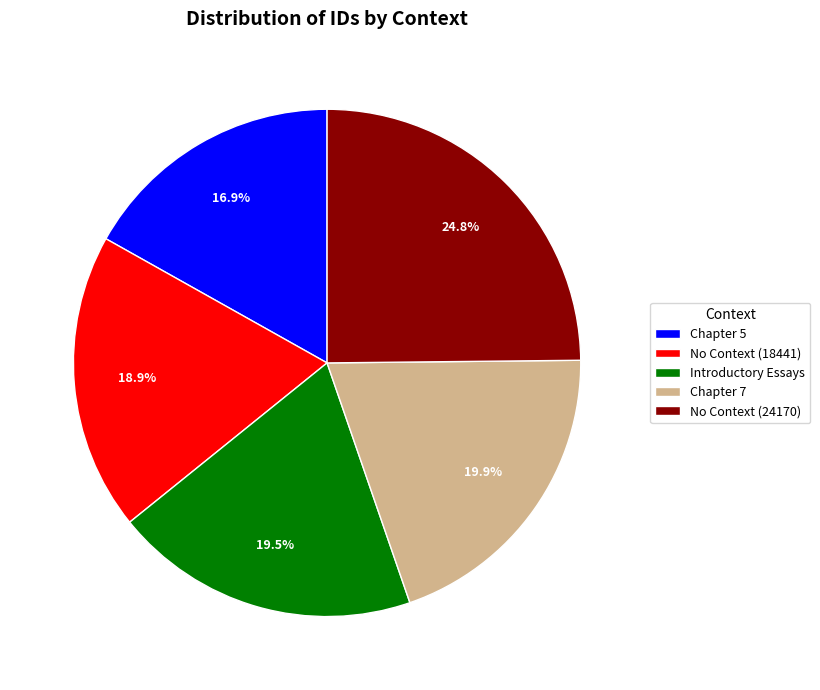

Which has a higher value, No Context (18441) or No Context (24170)?

No Context (24170)